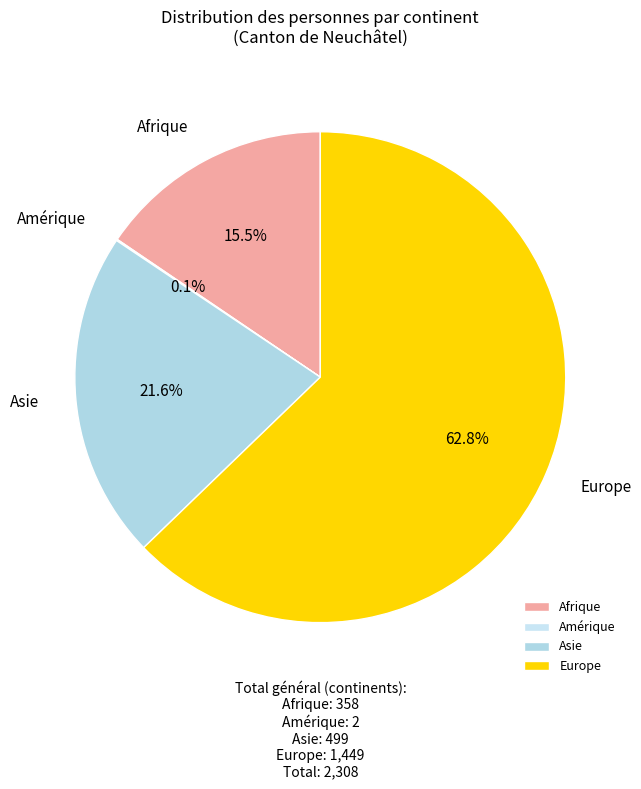

Between Asie and Afrique, which is larger?

Asie